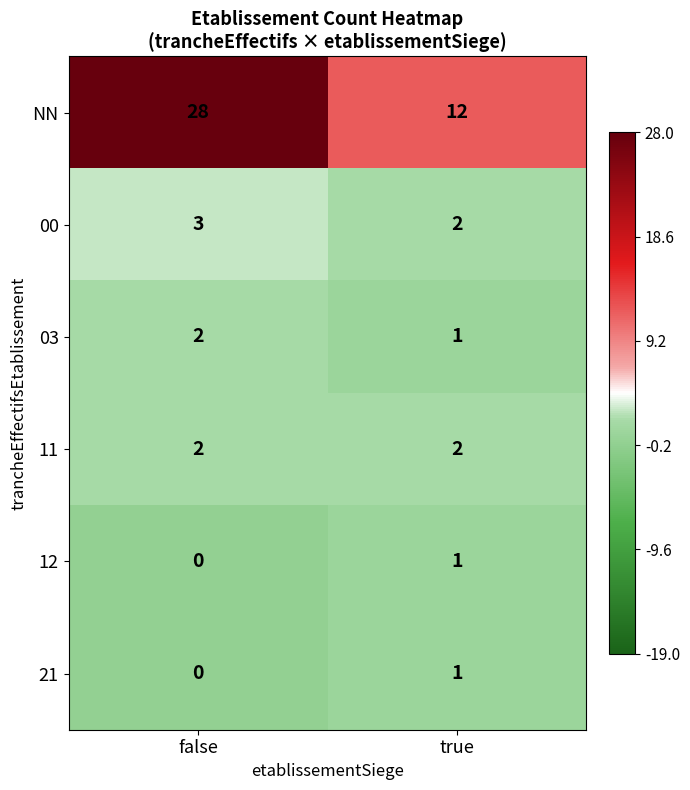

What is the minimum value shown in the chart?

0